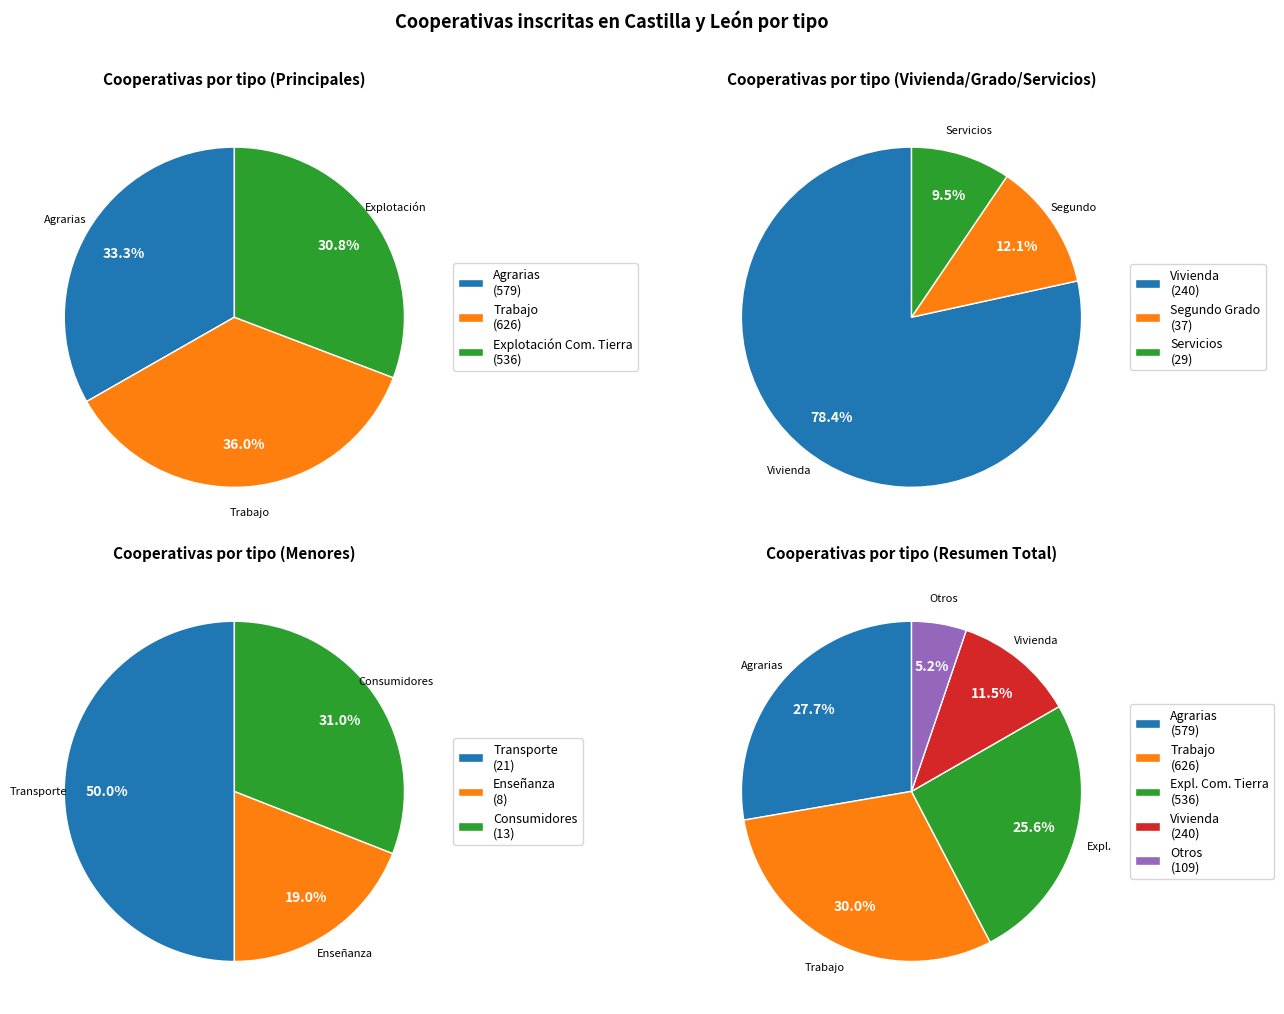

True or false: Servicios accounts for 1% of the total.

True